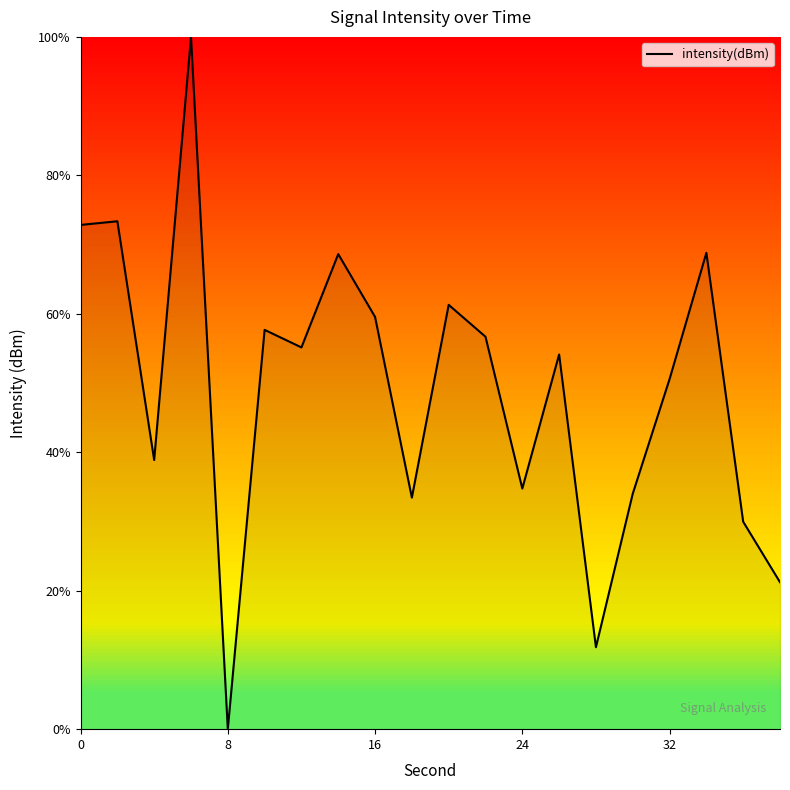

True or false: the data has more than 0 interior local peaks.

True